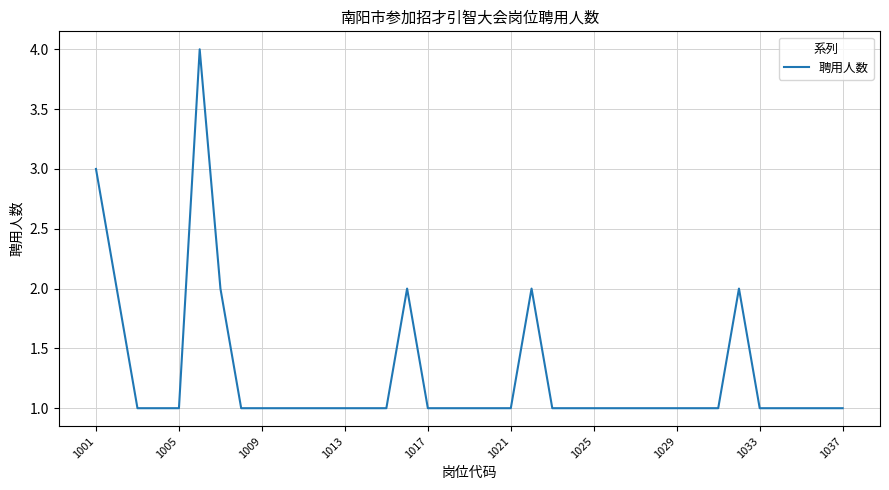

What is the difference between the maximum and minimum values?

3